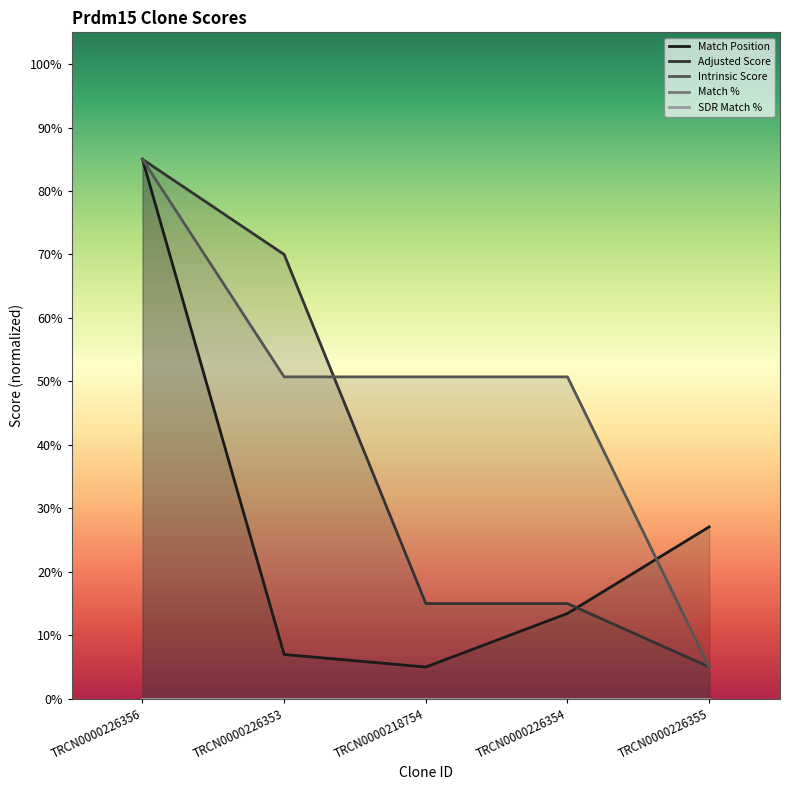

What is the lowest value of the Match Position series?

5.0